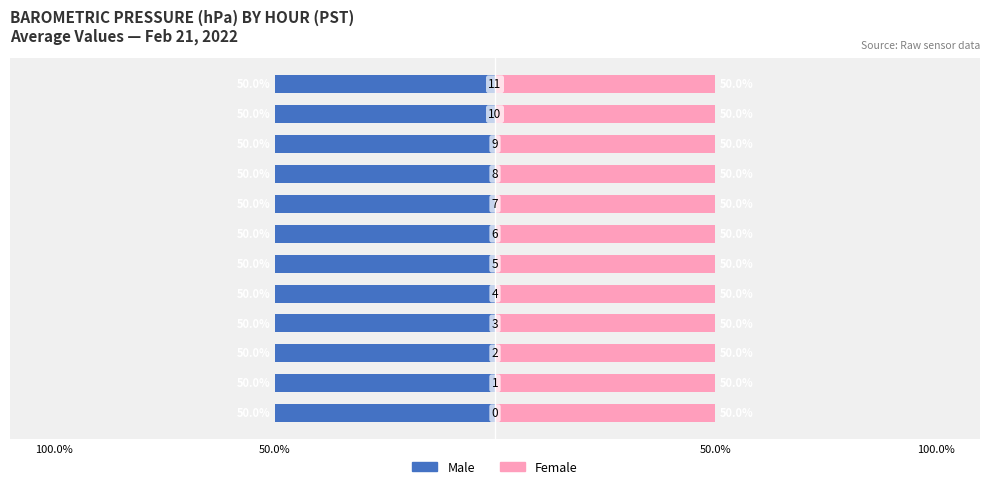

Between 11 and 7, which is larger?

11